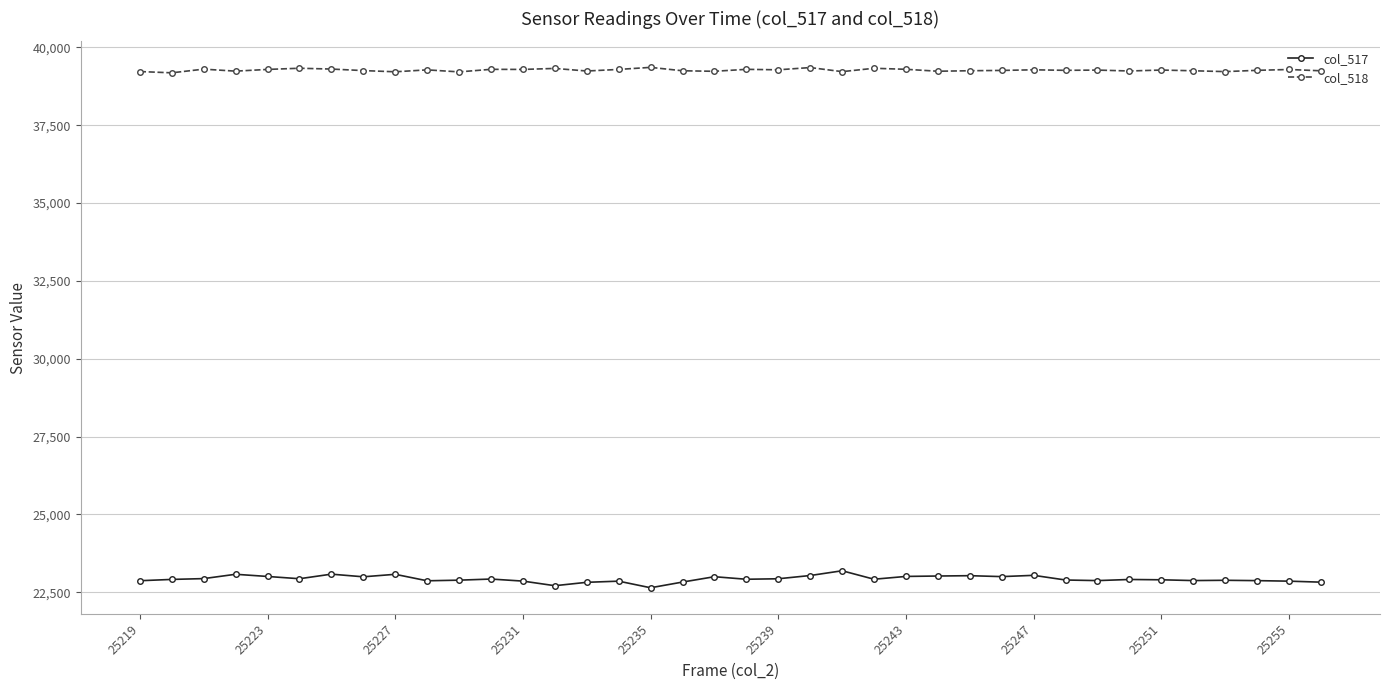

List the series in order of their peak value, highest first.

col_518, col_517